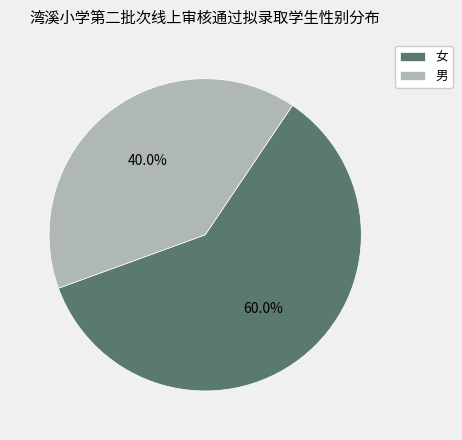

How many segments does this pie chart have?

2